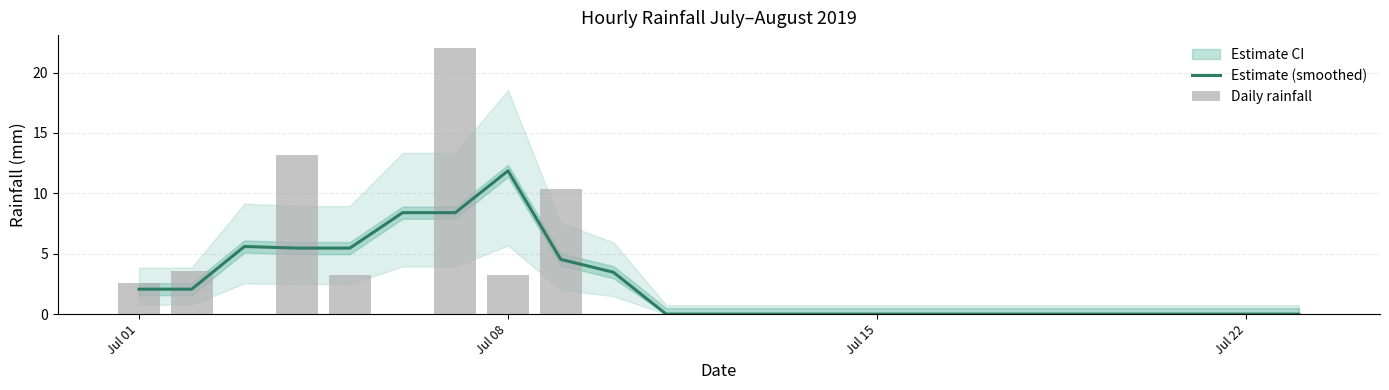

How many values in the Estimate (smoothed) series exceed 0?

10